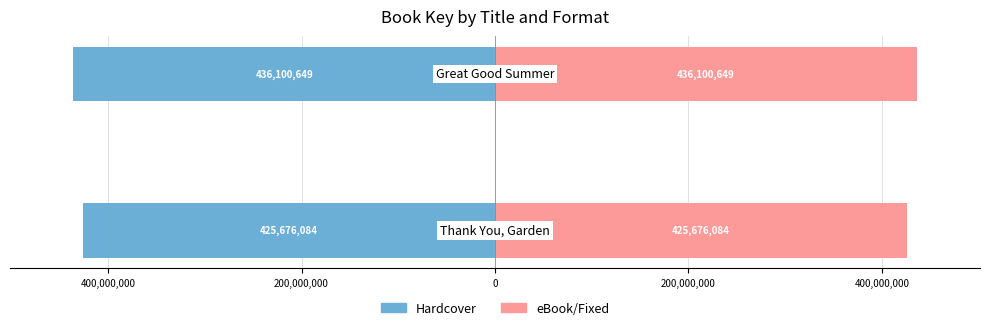

What is the lowest value of the eBook/Fixed series?

425676084